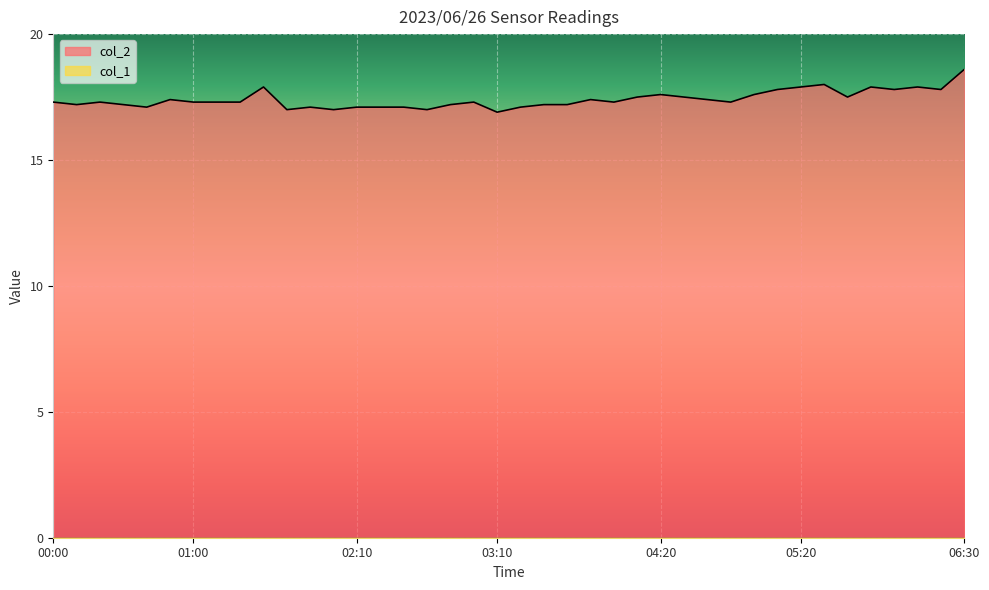

Which series has the widest spread of values?

col_2